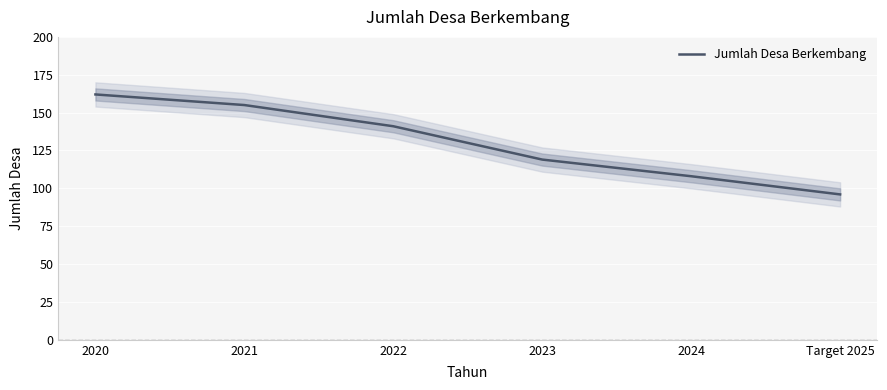

Reading left to right, transcribe all the data shown in this chart.

2020=162	2021=155	2022=141	2023=119	2024=108	Target 2025=96